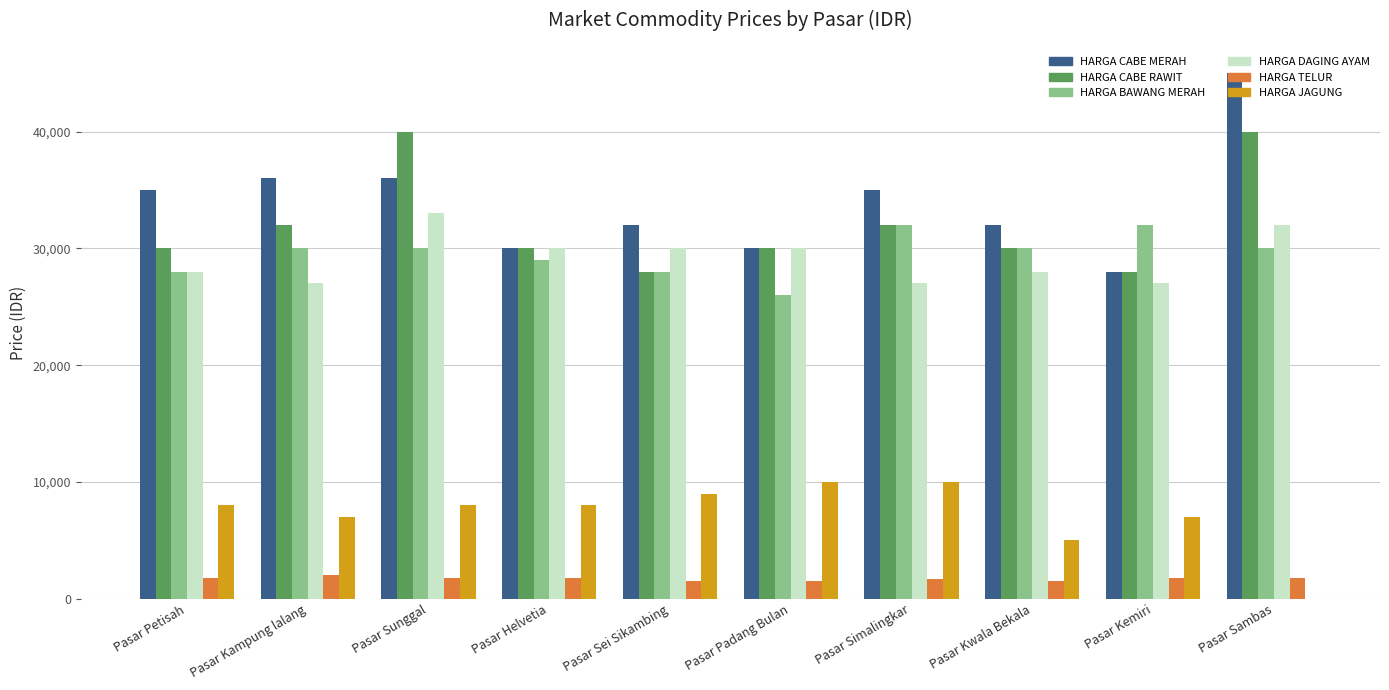

Which series has the widest spread of values?

HARGA CABE MERAH